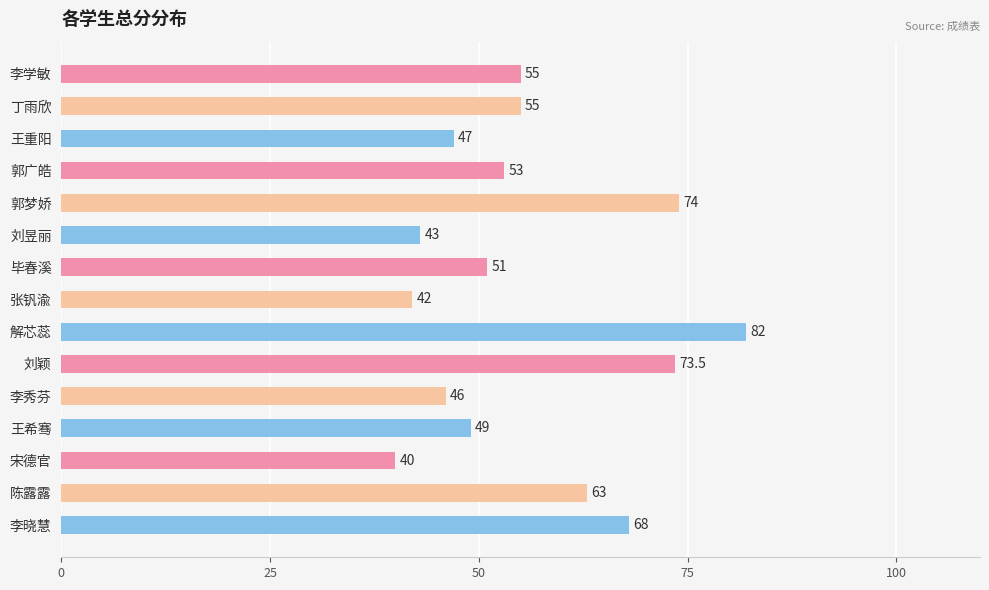

Is it true that the value at 陈露露 is 63.0?

True